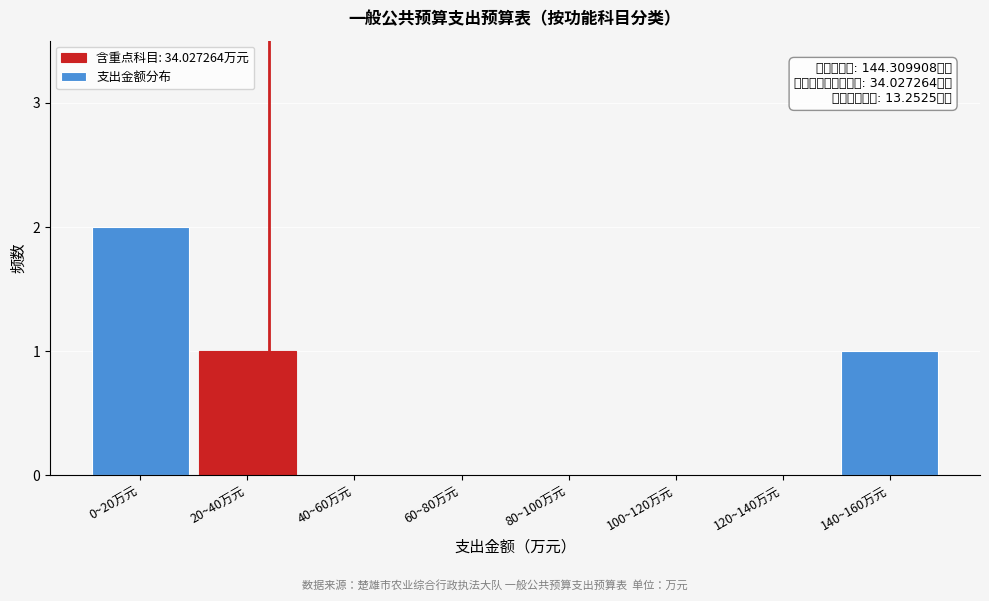

Reading left to right, extract all data points from this chart.

0~20万元=2	20~40万元=1	40~60万元=0	60~80万元=0	80~100万元=0	100~120万元=0	120~140万元=0	140~160万元=1